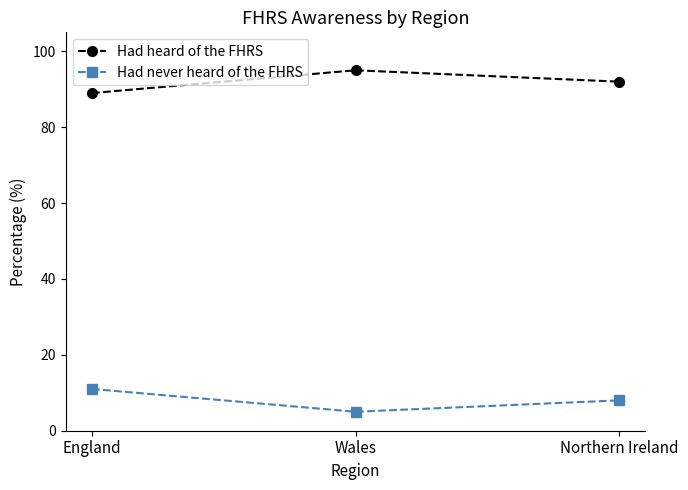

How many lines are shown in the chart?

2